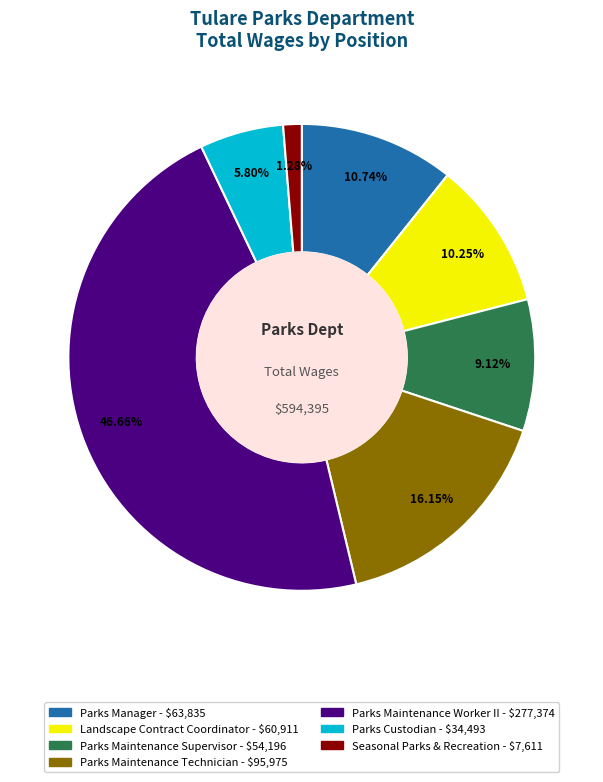

Combined, do Parks Manager and Parks Maintenance Technician account for over 50%?

No